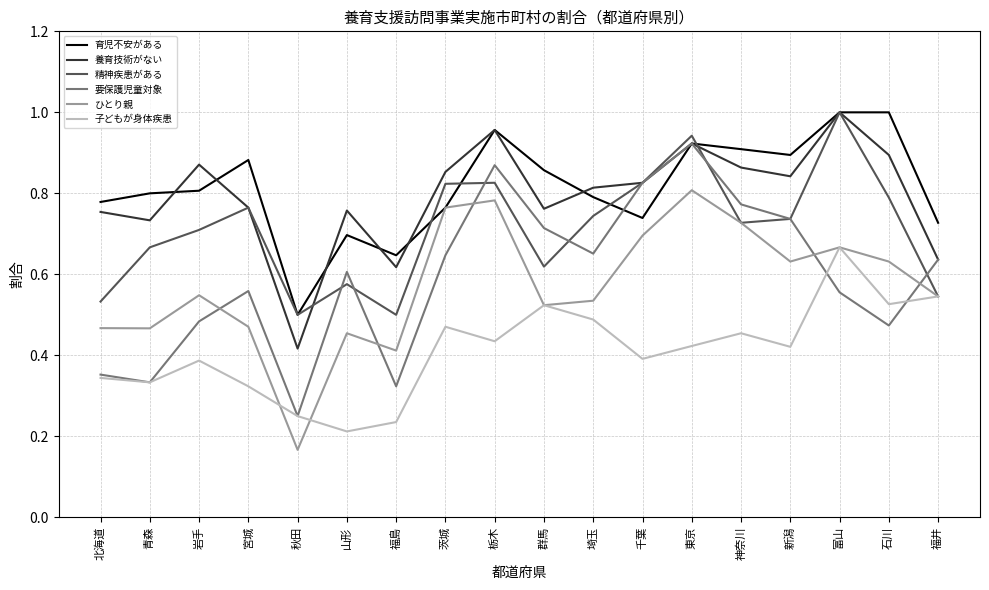

What position from the right is 東京?

6